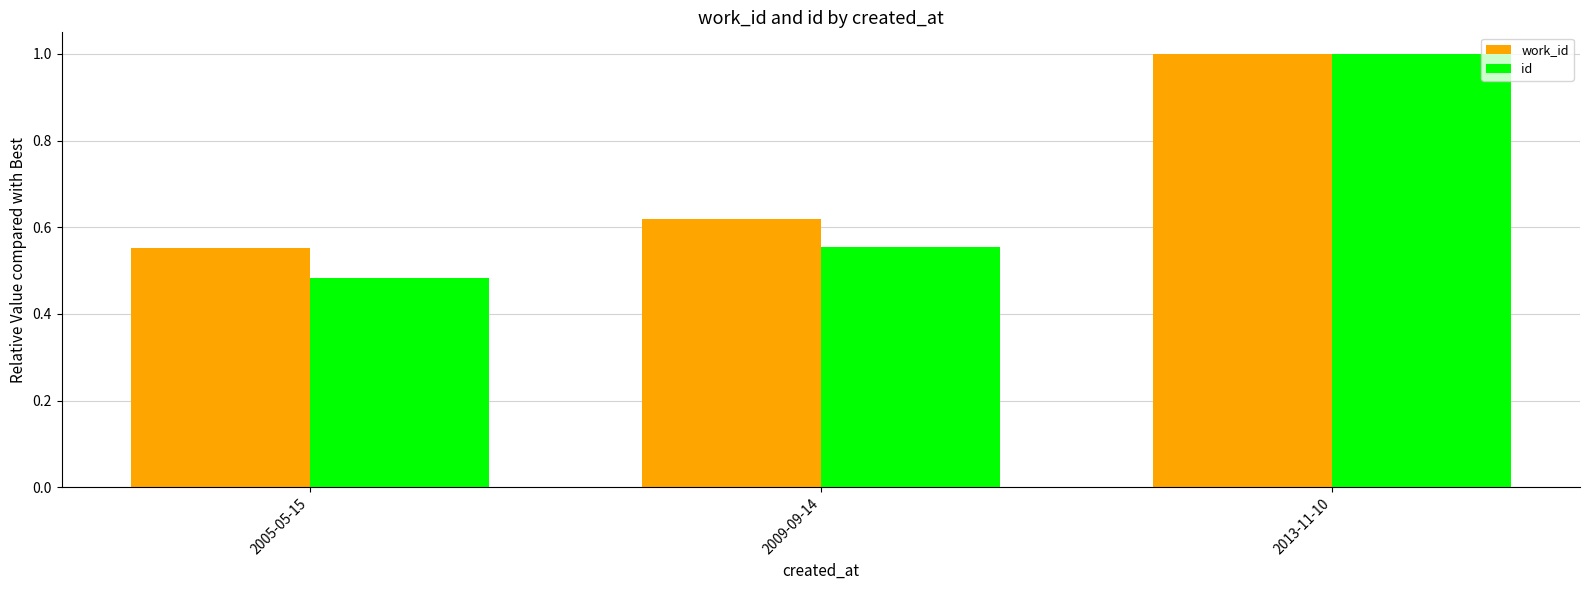

The value of id at 2013-11-10 is 1.0. True or false?

True